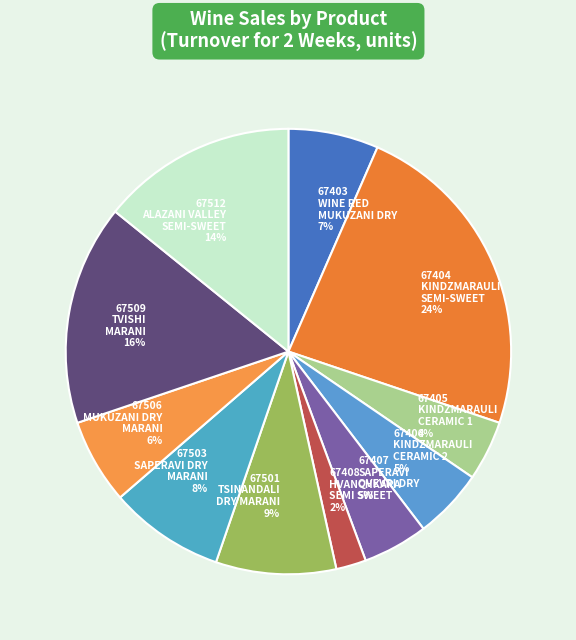

How many segments does this pie chart have?

11